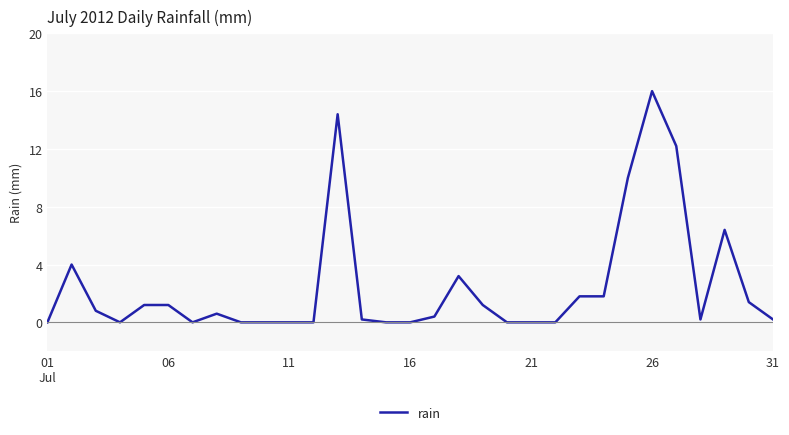

Reading left to right, what are all the values shown in this chart?

0.0	4.0	0.8	0.0	1.2	1.2	0.0	0.6	0.0	0.0	0.0	0.0	14.4	0.2	0.0	0.0	0.4	3.2	1.2	0.0	0.0	0.0	1.8	1.8	10.0	16.0	12.2	0.2	6.4	1.4	0.2